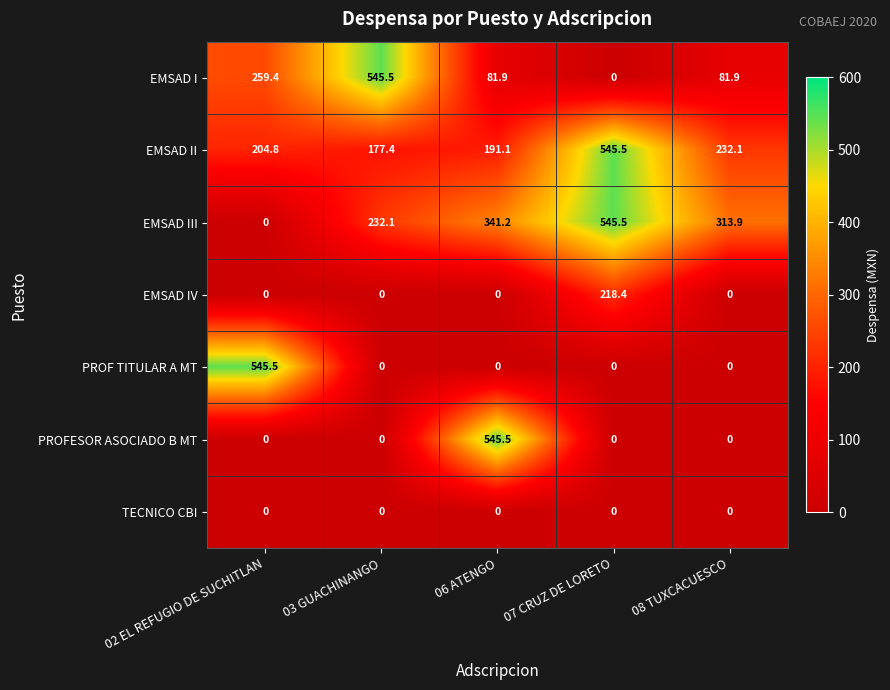

The value of PROFESOR ASOCIADO B MT at 06 ATENGO is 545.5. True or false?

True